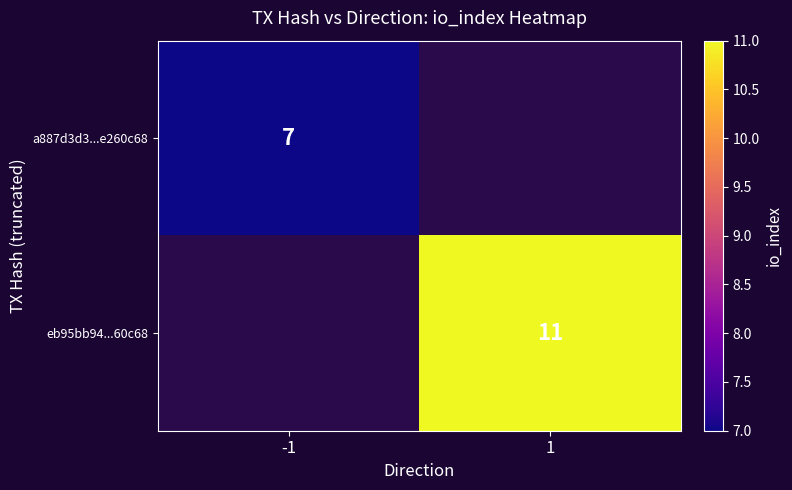

Is the value of a887d3d3...e260c68 at -1 greater than the value of eb95bb94...60c68 at 1?

No